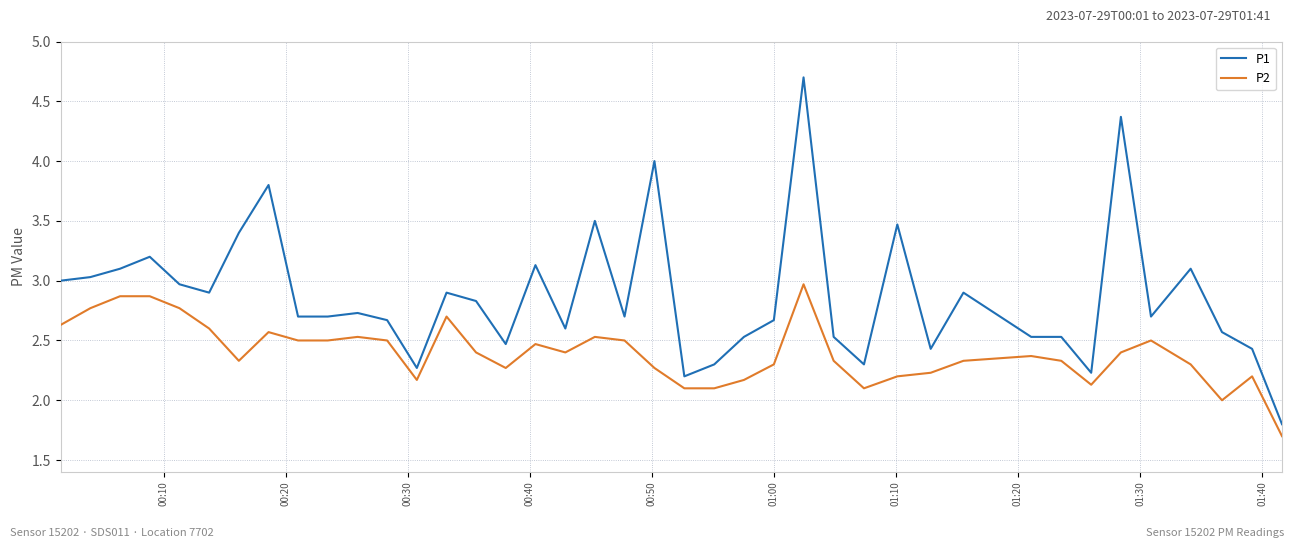

Reading left to right, what are all the values shown in this chart?

P1: 3.0	3.0	3.1	3.2	3.0	2.9	3.4	3.8	2.7	2.7	2.7	2.7	2.3	2.9	2.8	2.5	3.1	2.6	3.5	2.7	4.0	2.2	2.3	2.5	2.7	4.7	2.5	2.3	3.5	2.4	2.9	2.5	2.5	2.2	4.4	2.7	3.1	2.6	2.4	1.8
P2: 2.6	2.8	2.9	2.9	2.8	2.6	2.3	2.6	2.5	2.5	2.5	2.5	2.2	2.7	2.4	2.3	2.5	2.4	2.5	2.5	2.3	2.1	2.1	2.2	2.3	3.0	2.3	2.1	2.2	2.2	2.3	2.4	2.3	2.1	2.4	2.5	2.3	2.0	2.2	1.7